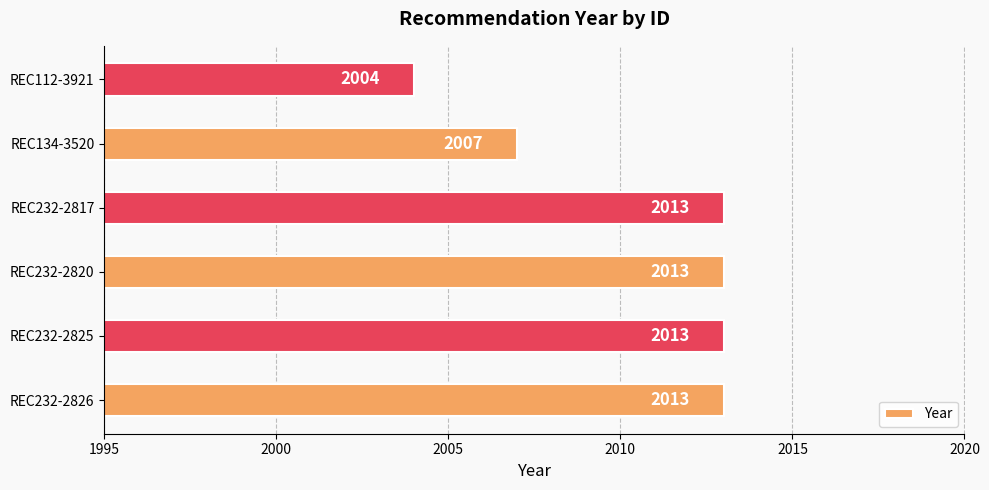

How many distinct data groups are displayed?

1